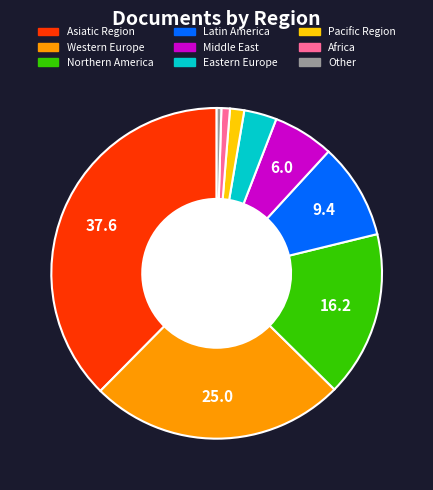

Is Latin America the majority of the pie?

No